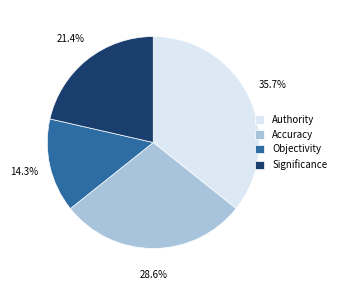

To the nearest percent, what is the difference between the largest and smallest slice percentages?

21%